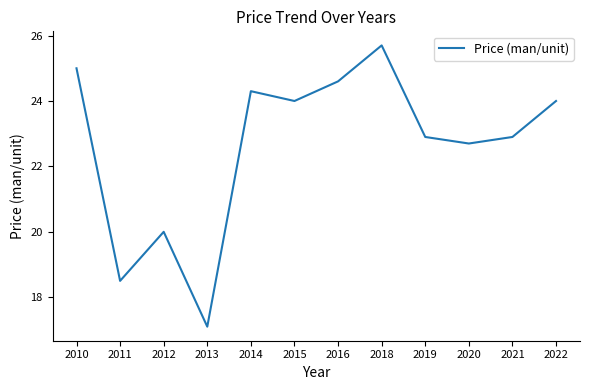

What is the change in value from 2013 to 2019?

+5.8